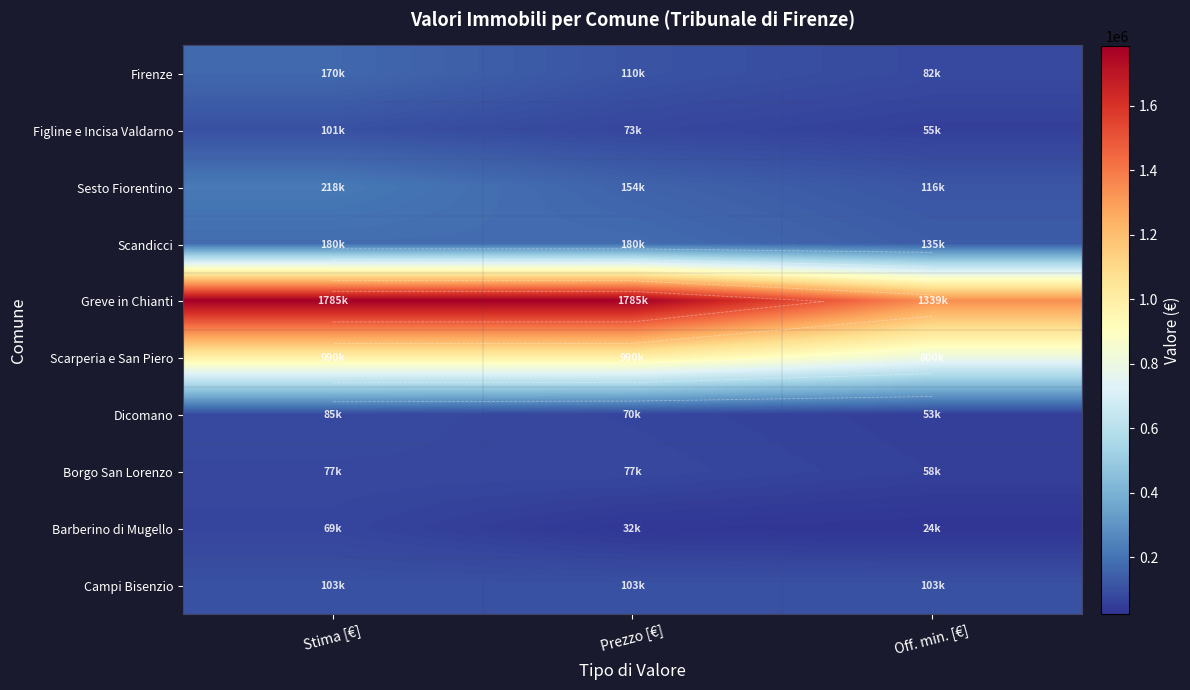

Between Off. min. [€] and Stima [€], which is larger?

Stima [€]